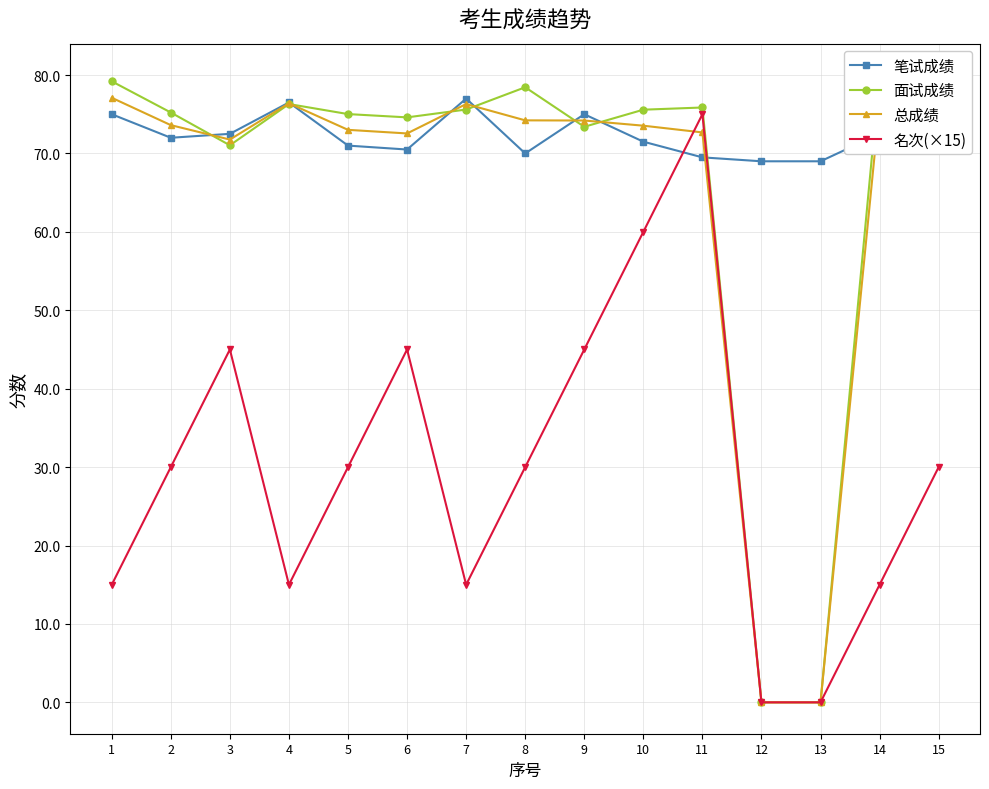

Which series changed the most between 7 and 11?

名次(×15)